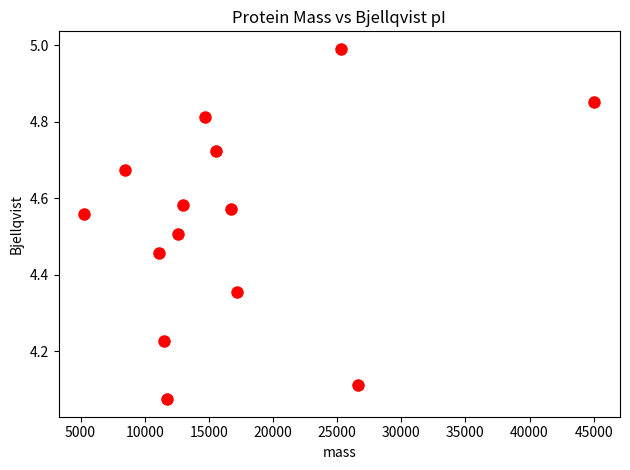

What is the range of X values (max minus min)?

39782.2